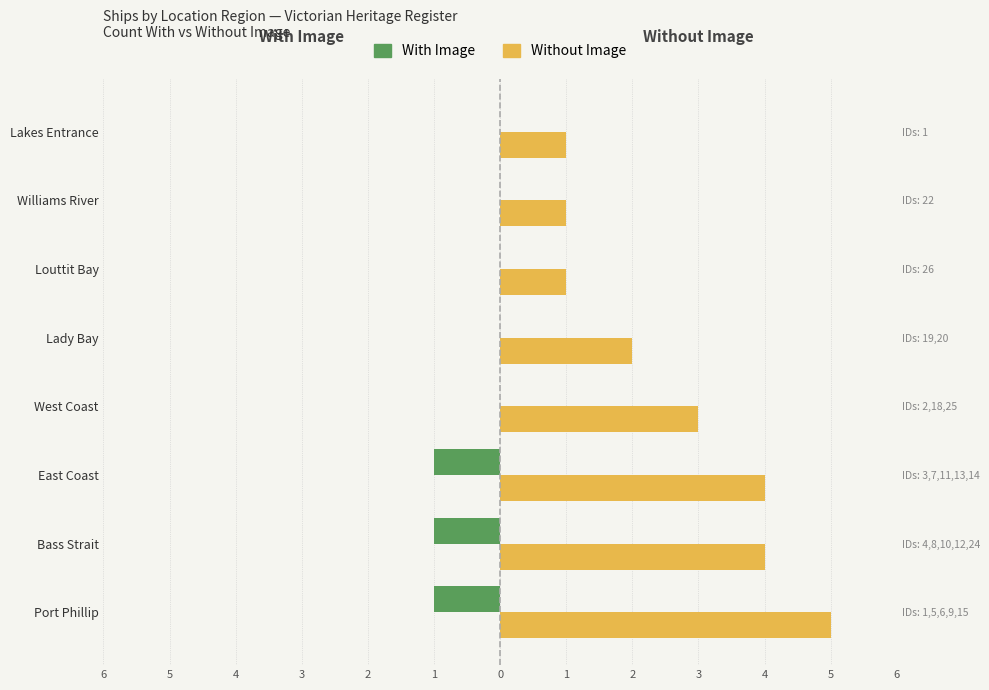

How many Without Image values are between 1 and 4?

7